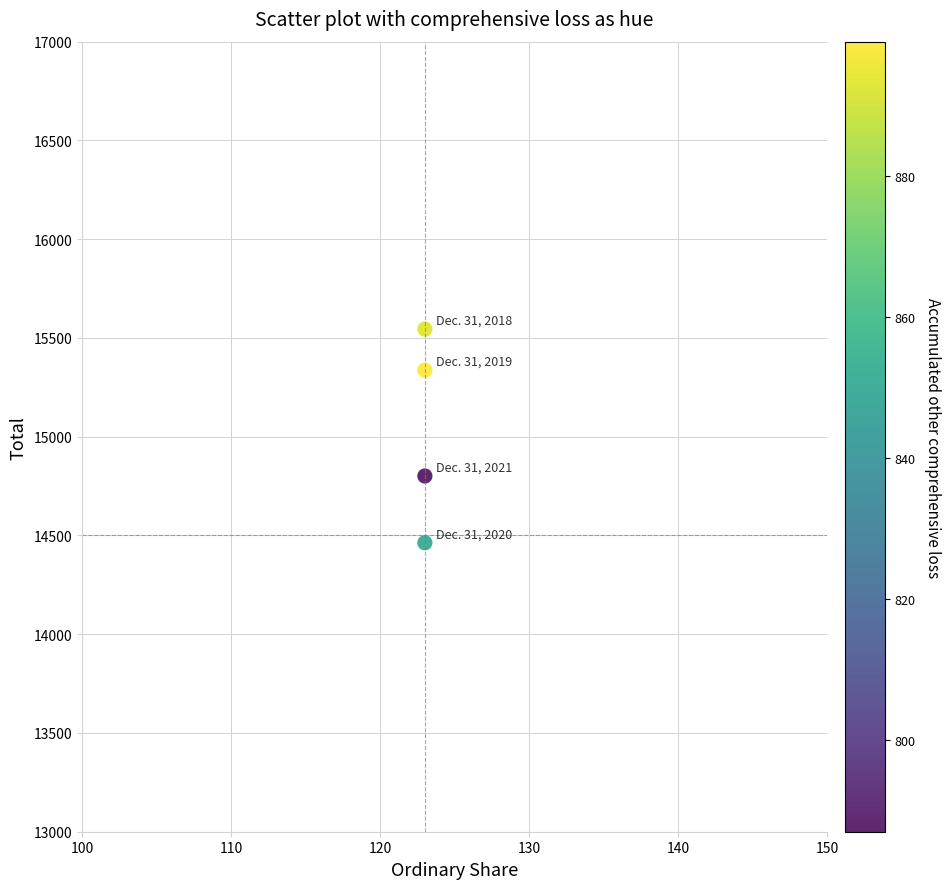

What Y value in the scatter plot is closest to 15004?

14801